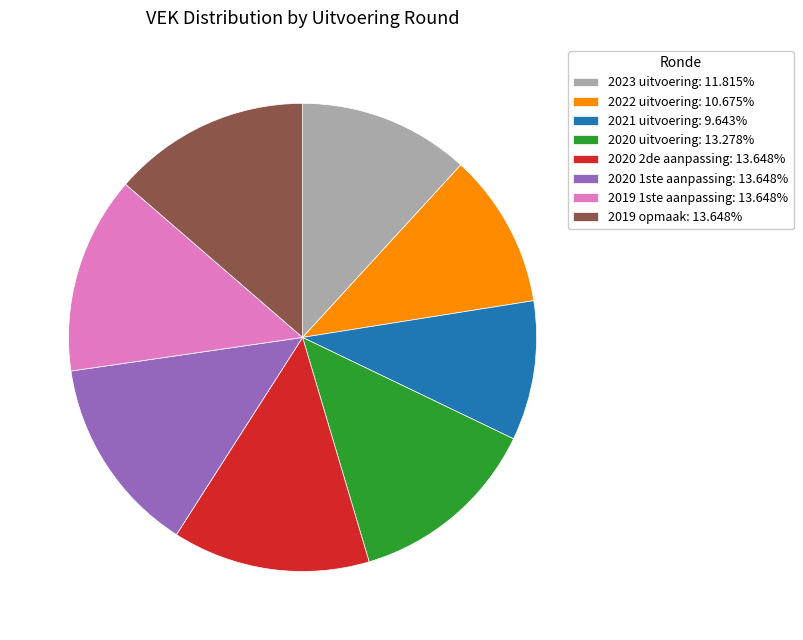

Combined, do 2023 uitvoering: 11.815% and 2020 uitvoering: 13.278% account for over 50%?

No